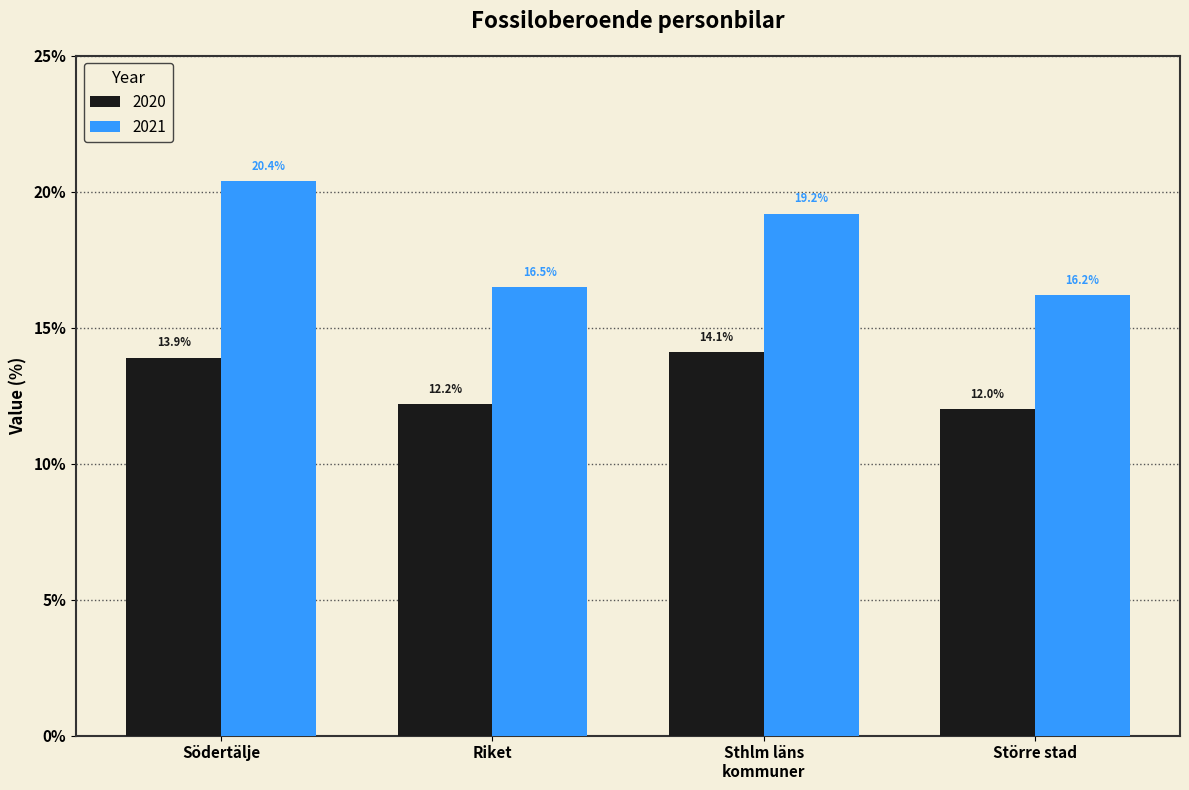

At how many categories does at least one series exceed 18?

2